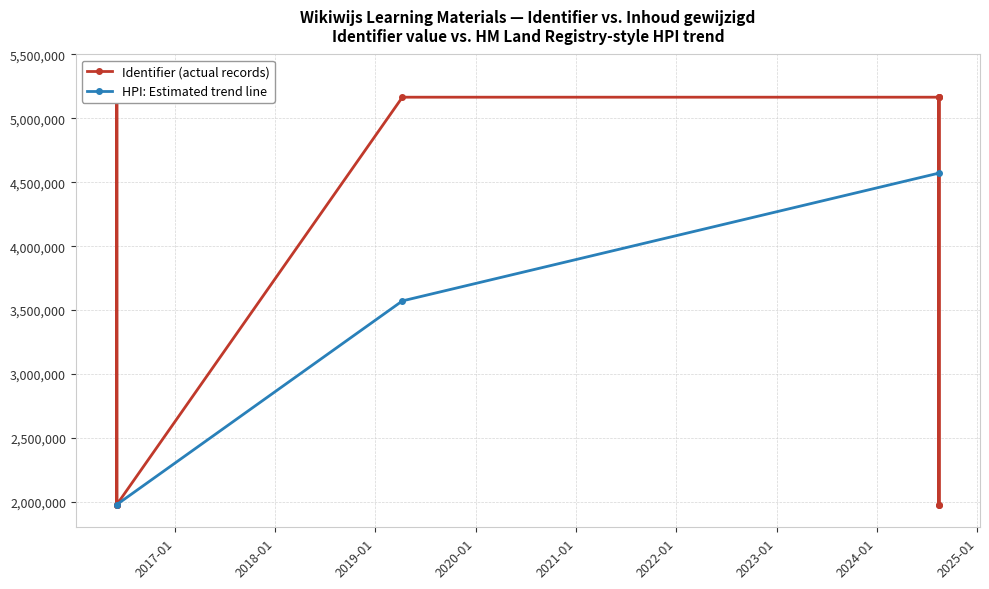

List the labels in order of value, largest first.

2024-08-14, 2024-08-14, 2024-08-14, 2019-04-09, 2024-08-14, 2024-08-14, 2024-08-14, 2024-08-14, 2024-08-14, 2016-06-03